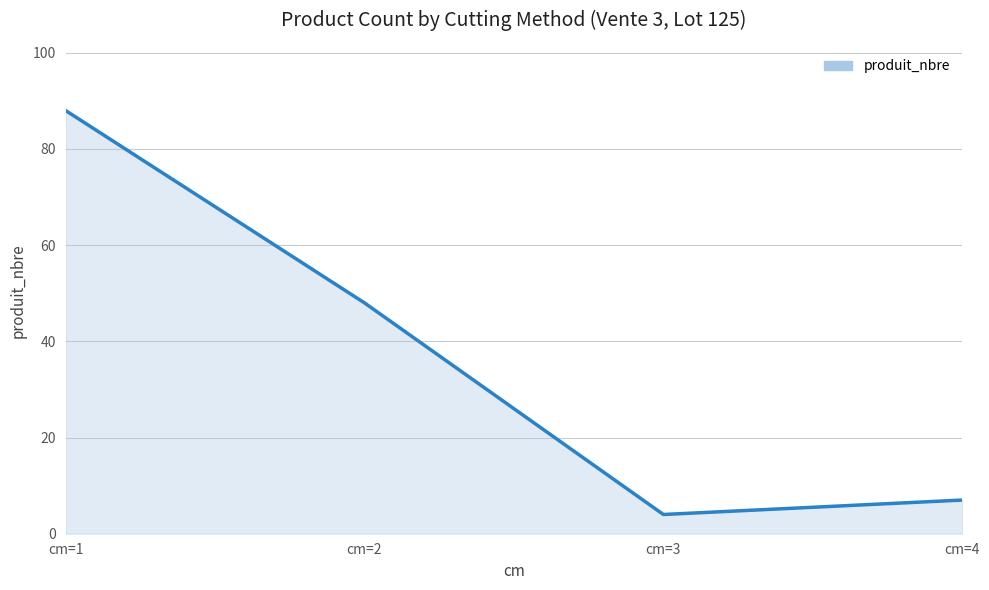

Reading left to right, extract all data points from this chart.

cm=1=88	cm=2=48	cm=3=4	cm=4=7